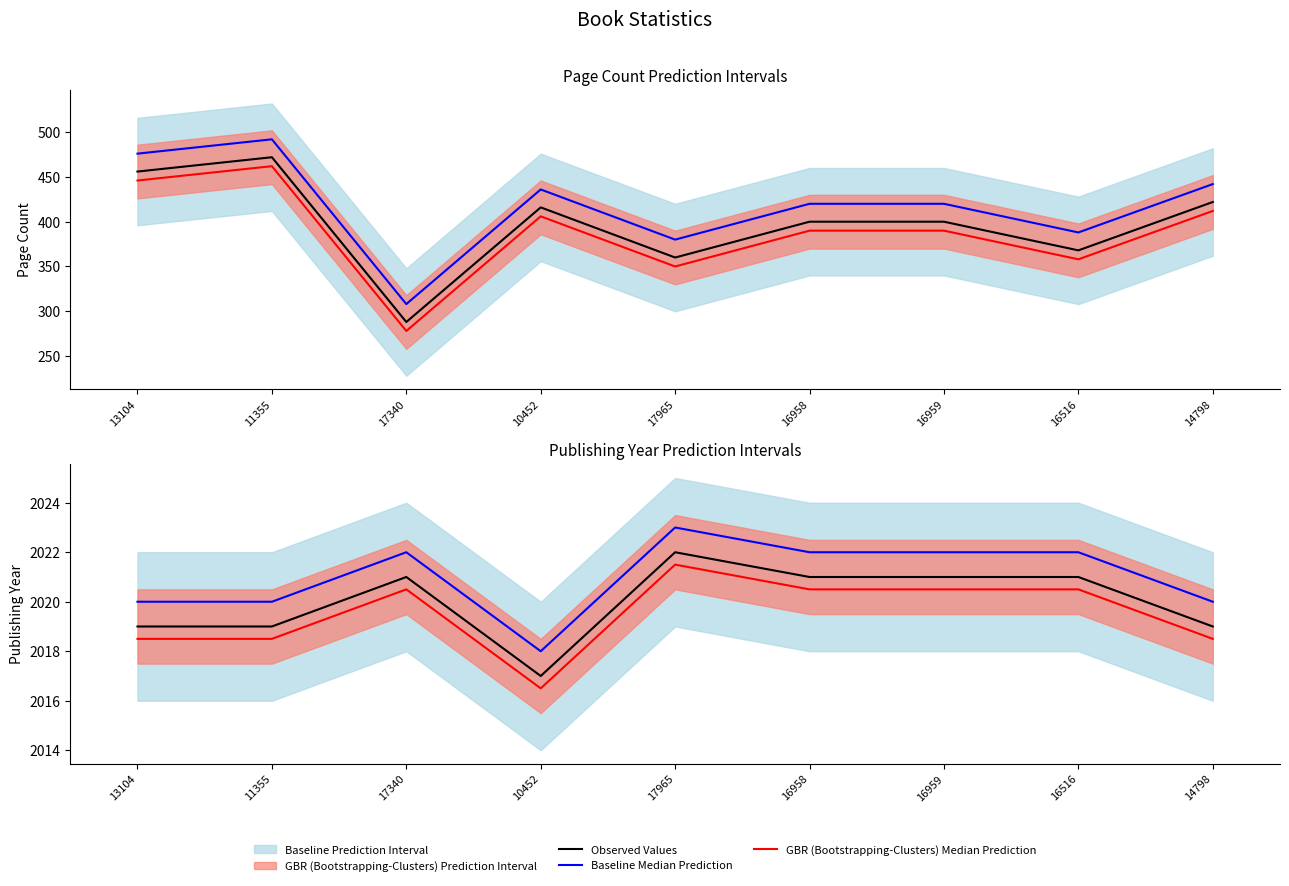

Does the chart have visible grid lines?

No